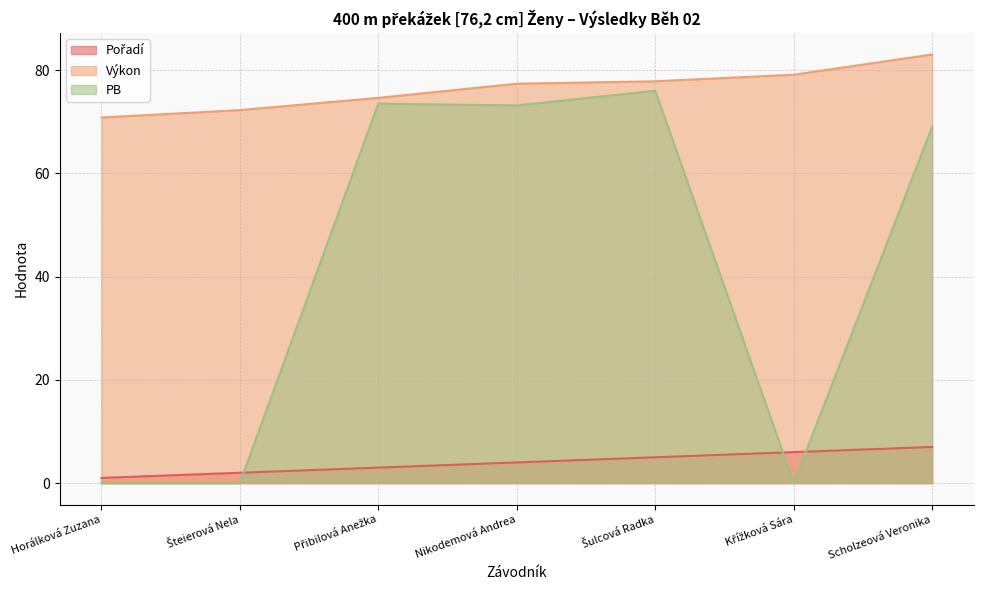

Does the chart display data point markers on the line(s)?

No